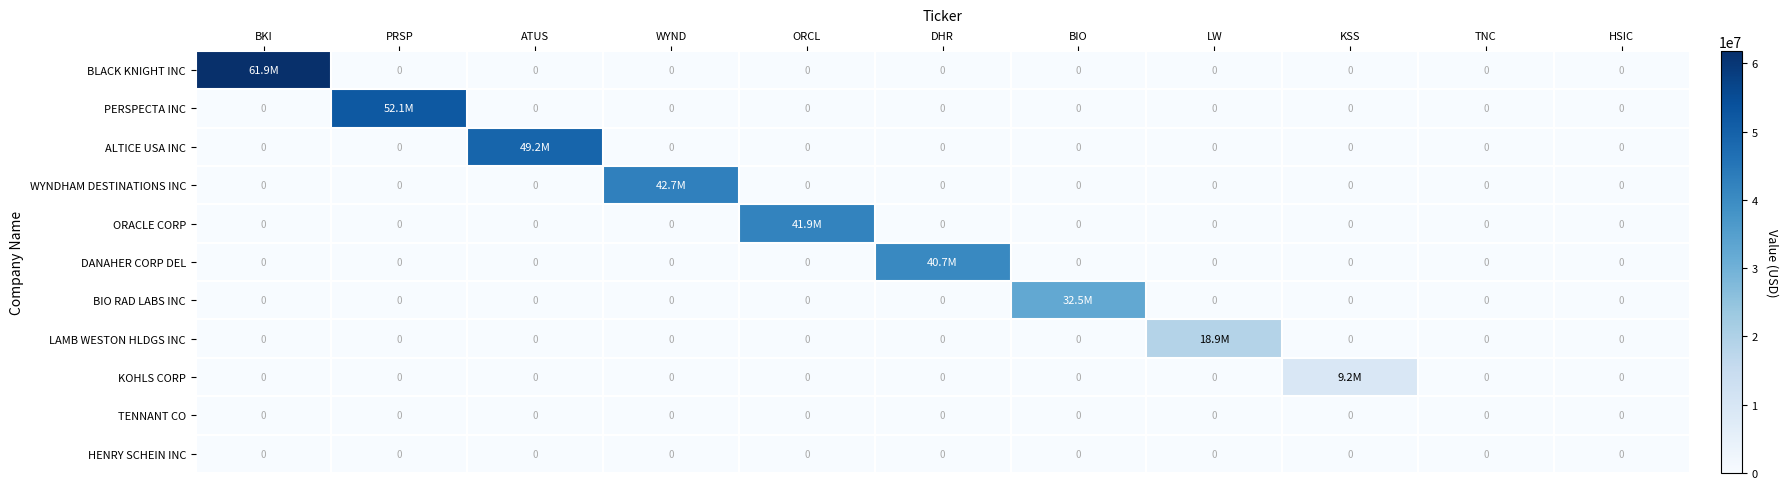

At which category does the chart reach its peak across all series?

BKI